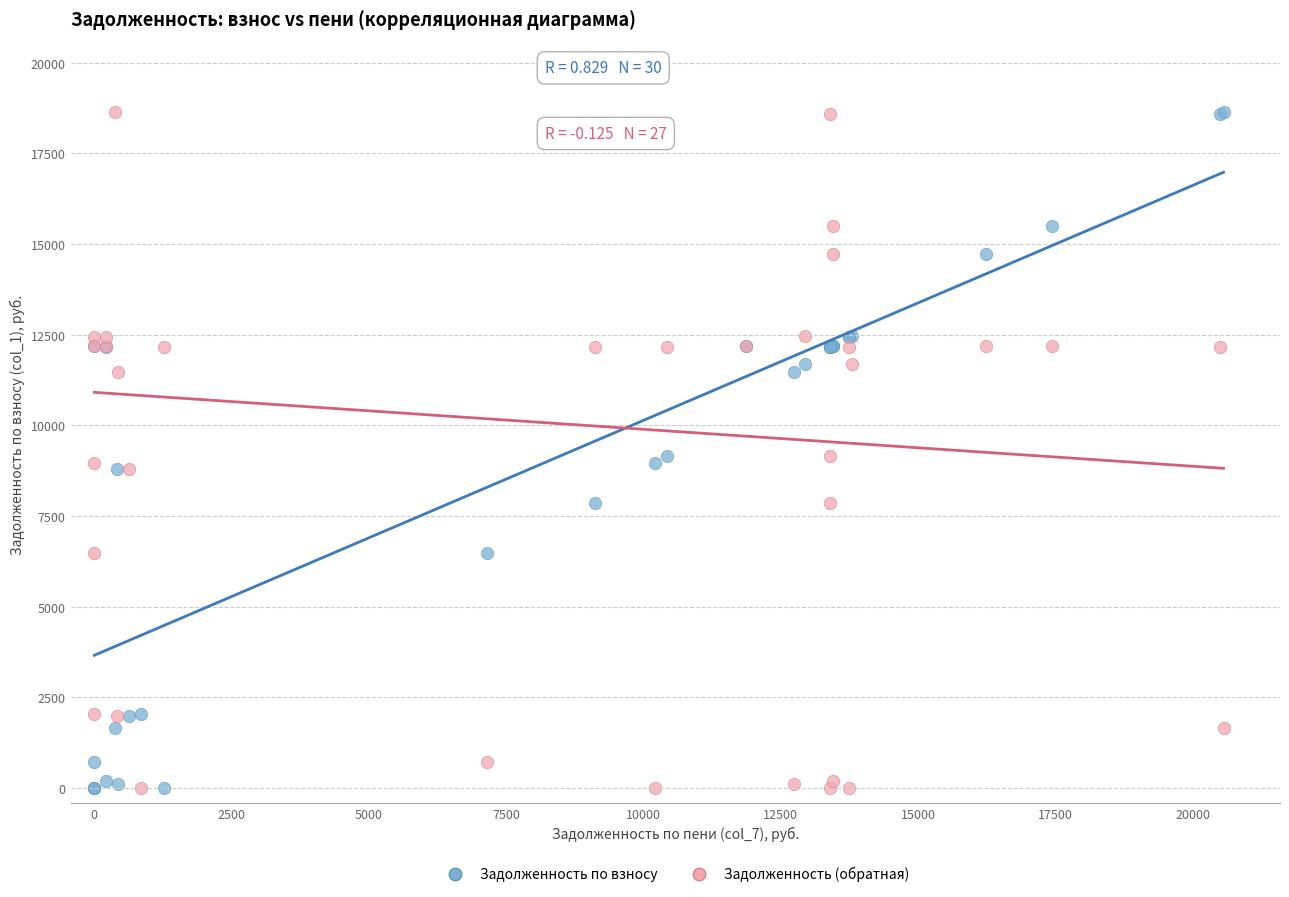

What is the X range (max minus min) for the scatter plot?

20564.3